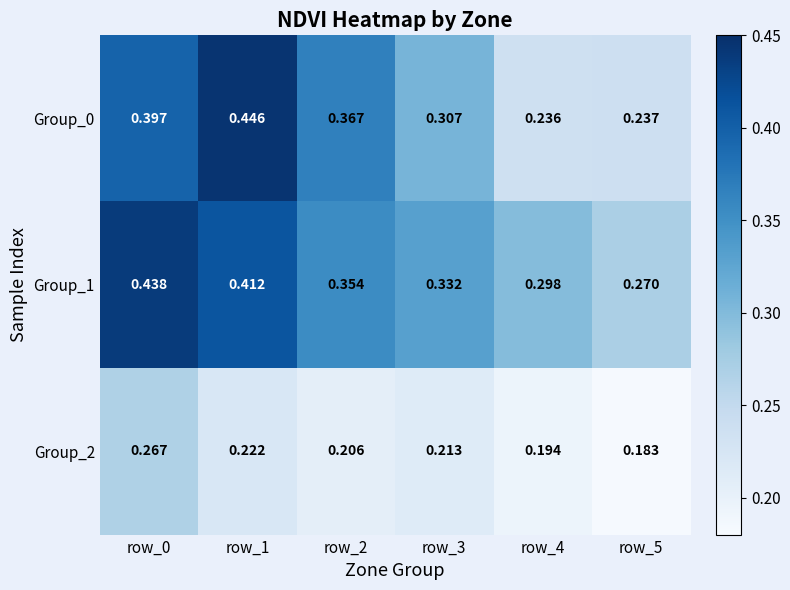

Is the value of Group_1 at row_3 greater than the value of Group_2 at row_3?

Yes